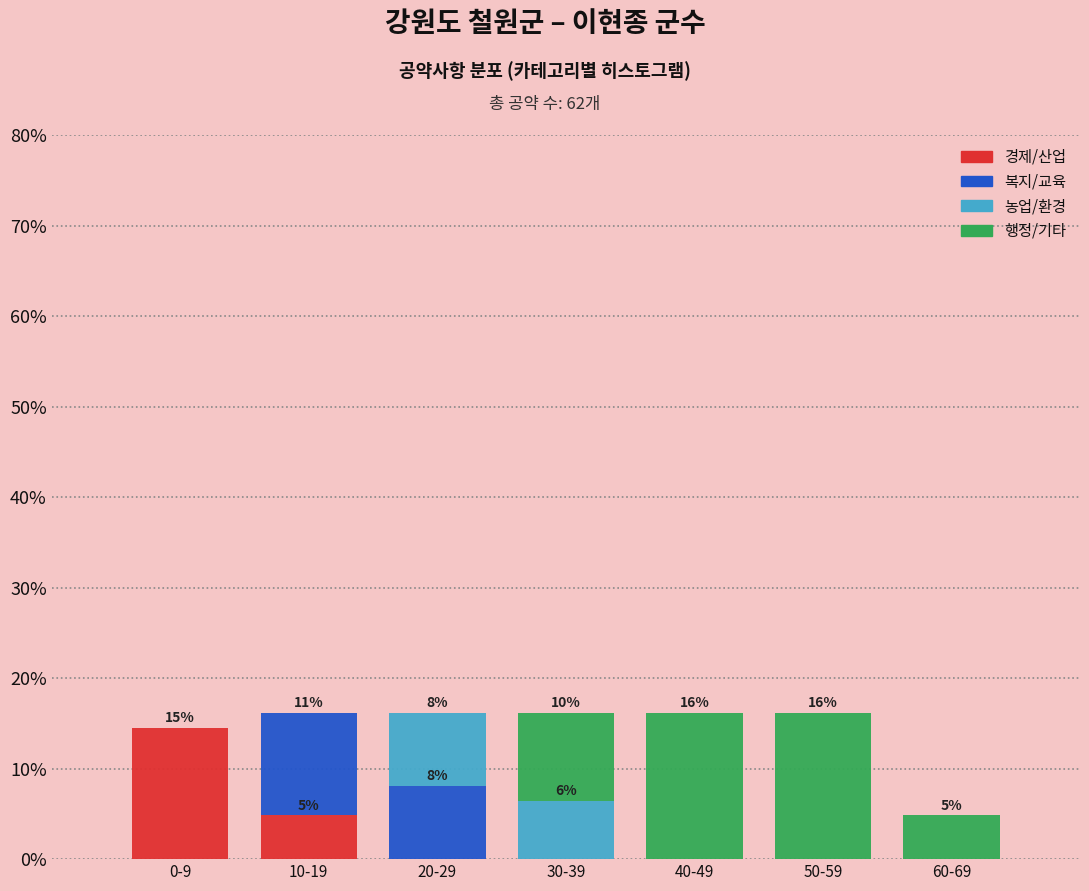

Reading right to left, transcribe the values for 경제/산업.

60-69=0.0	50-59=0.0	40-49=0.0	30-39=0.0	20-29=0.0	10-19=4.8	0-9=14.5